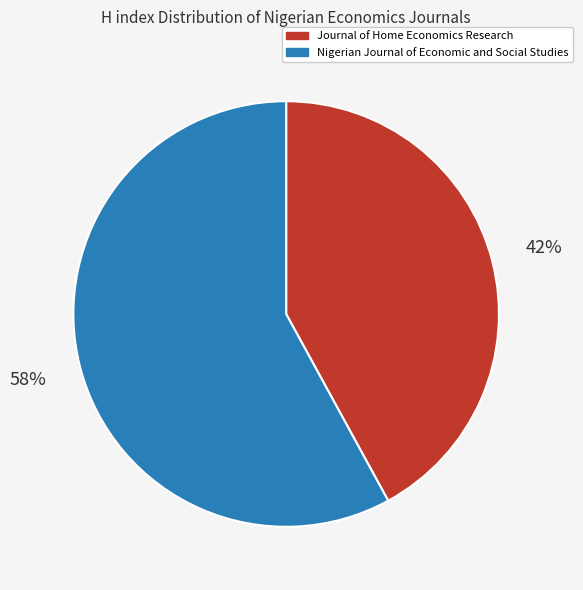

Which has a higher value, Nigerian Journal of Economic and Social Studies or Journal of Home Economics Research?

Nigerian Journal of Economic and Social Studies